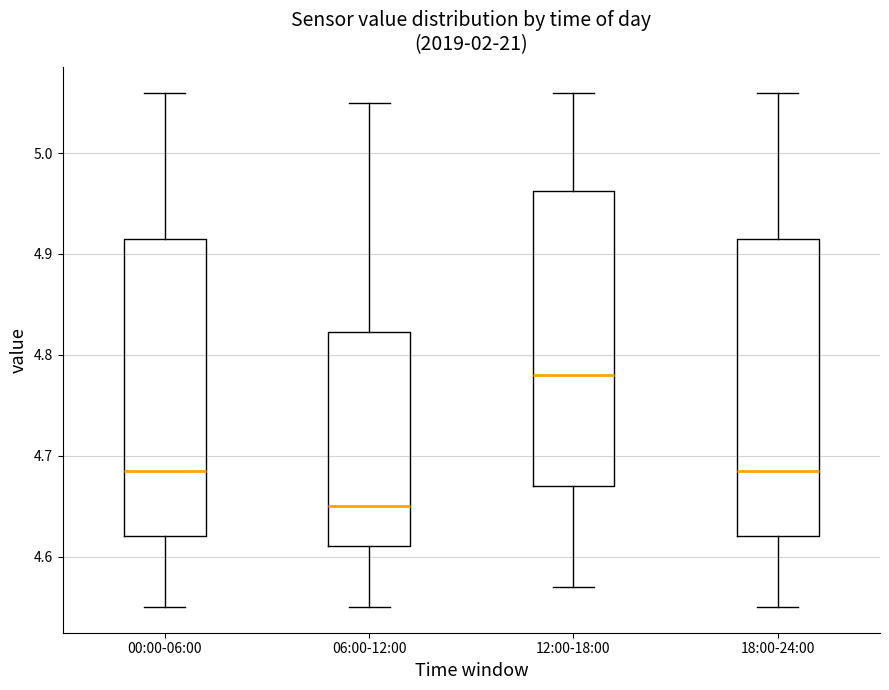

Where does the lower whisker of the box for 12:00-18:00 end on the y-axis? The values are not printed on the chart, so give them approximately, as read against the axis.

4.57